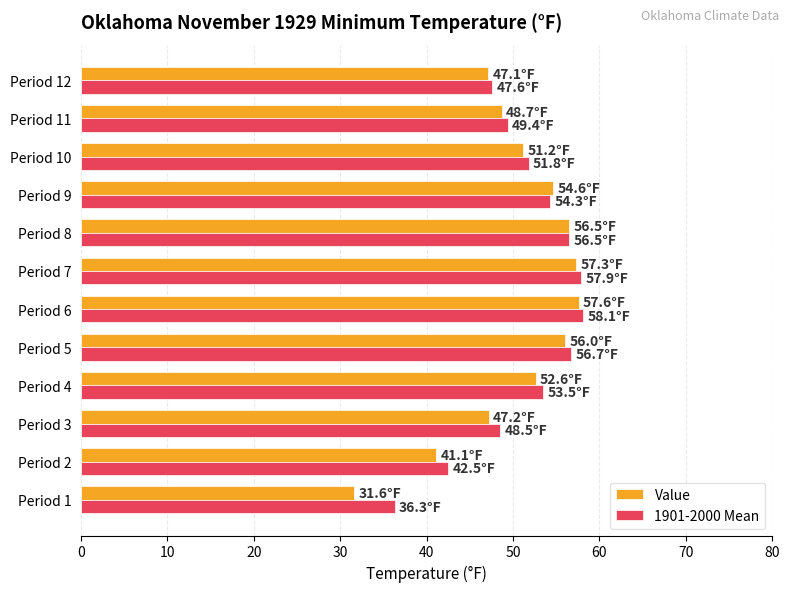

The Value series shows 52.6 at Period 4. True or false?

True